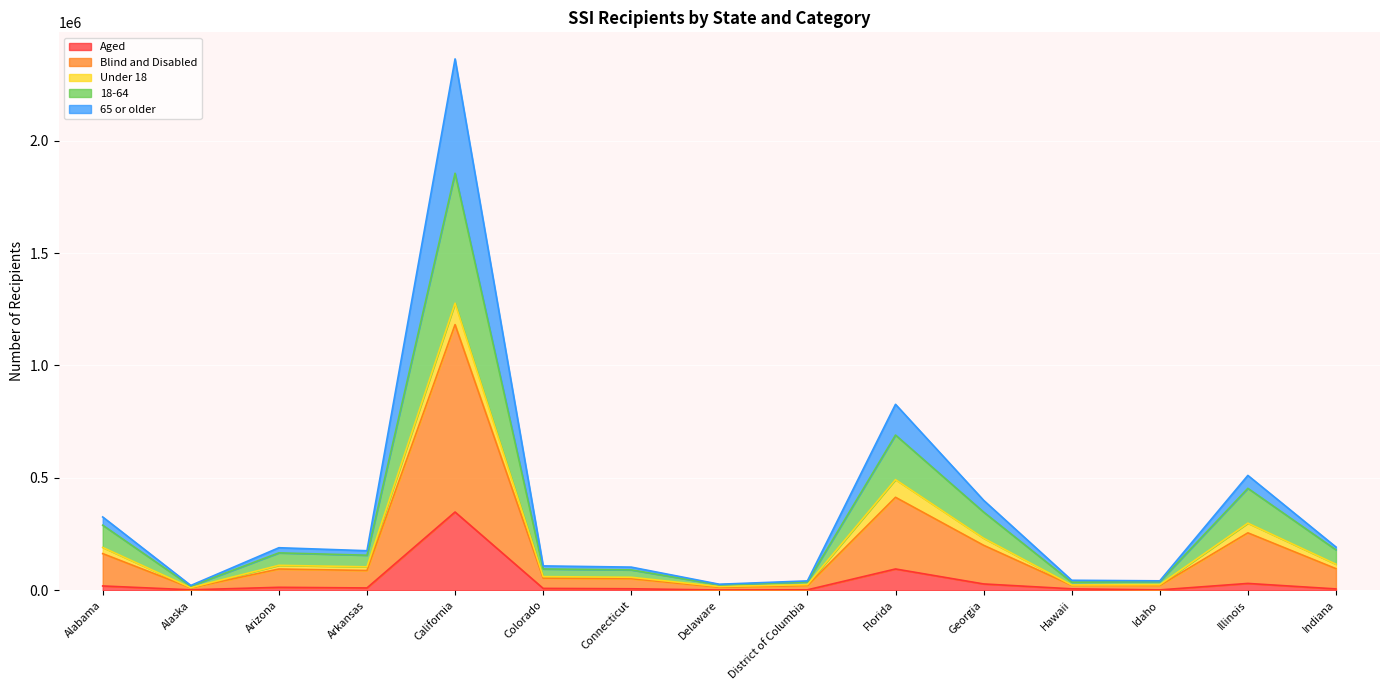

What position from the right is Illinois?

2